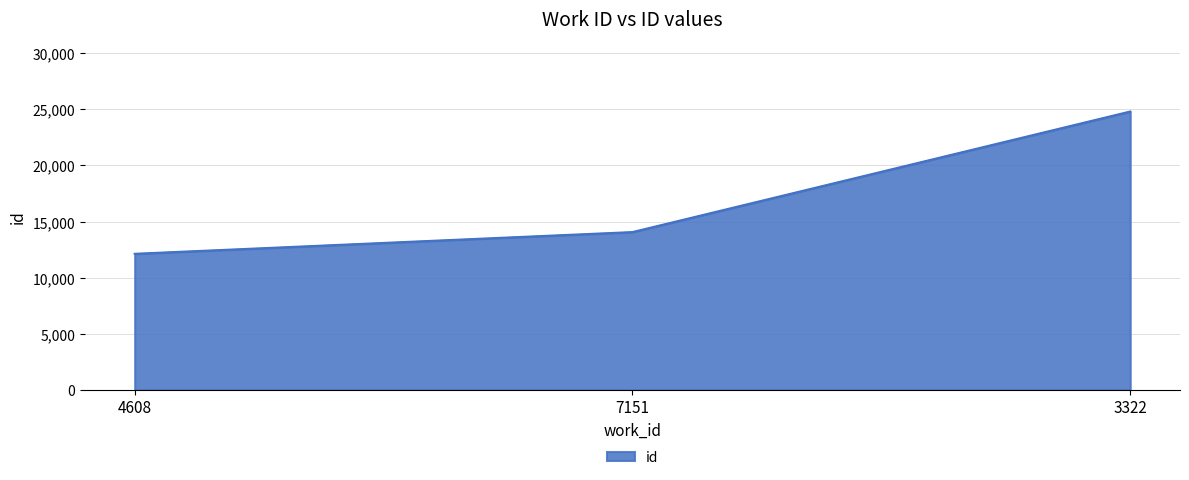

Which has a higher value, 7151 or 3322?

3322